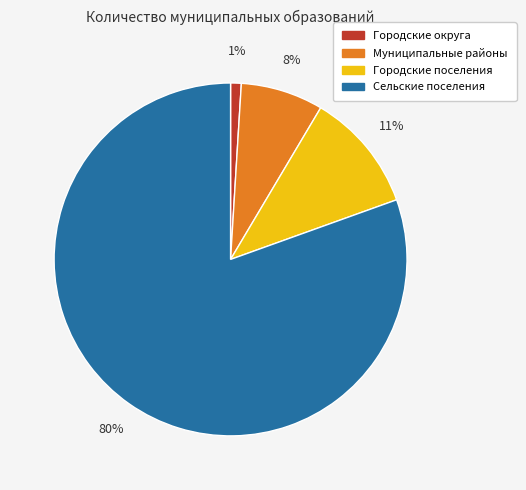

Which slice is the largest?

Сельские поселения